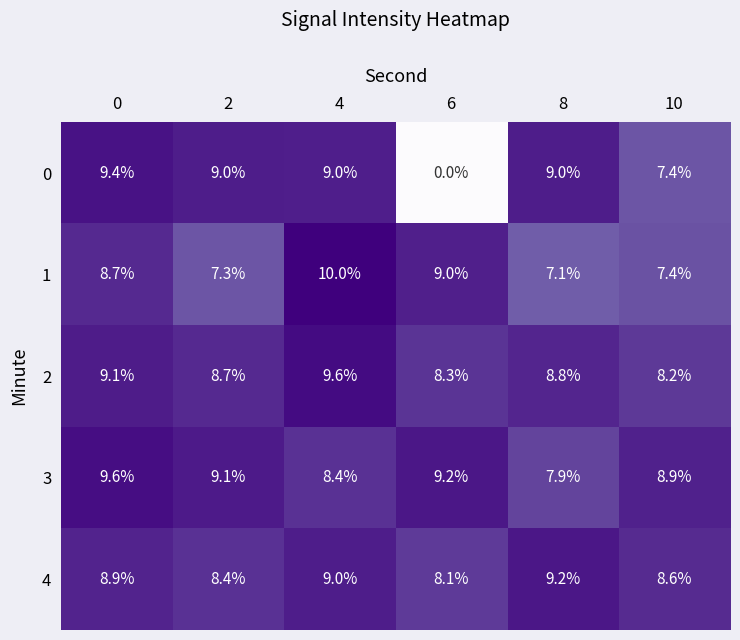

At which category is the sum across all series the highest?

4